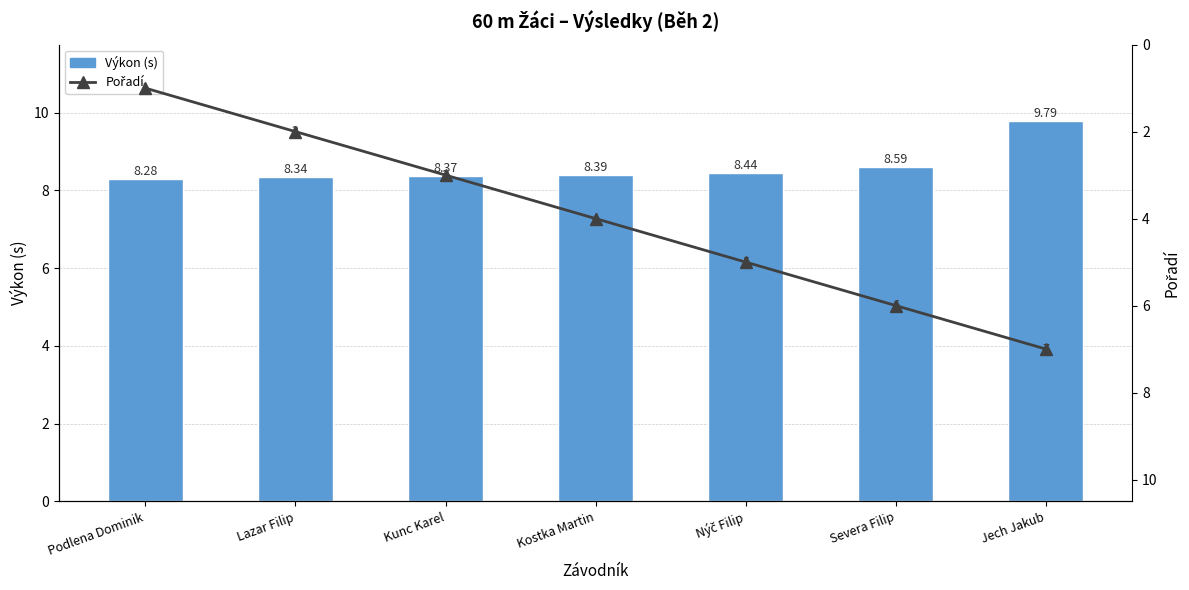

The Pořadí series shows 2.8 at Jech Jakub. True or false?

False